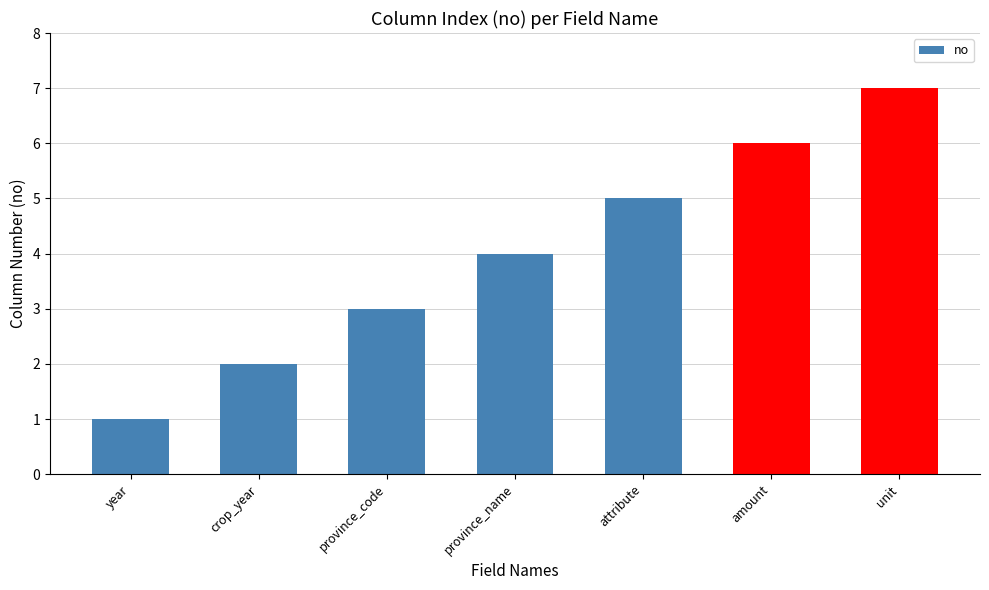

What position from the left is crop_year?

2